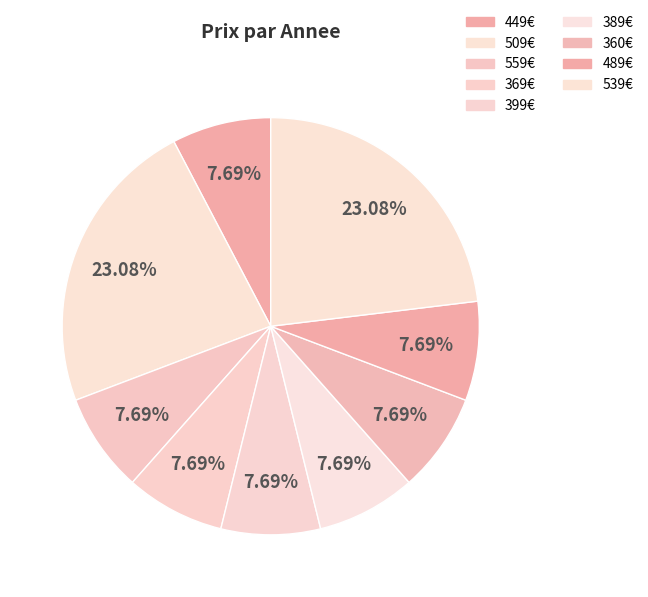

Is there any slice that represents more than half of the pie?

No